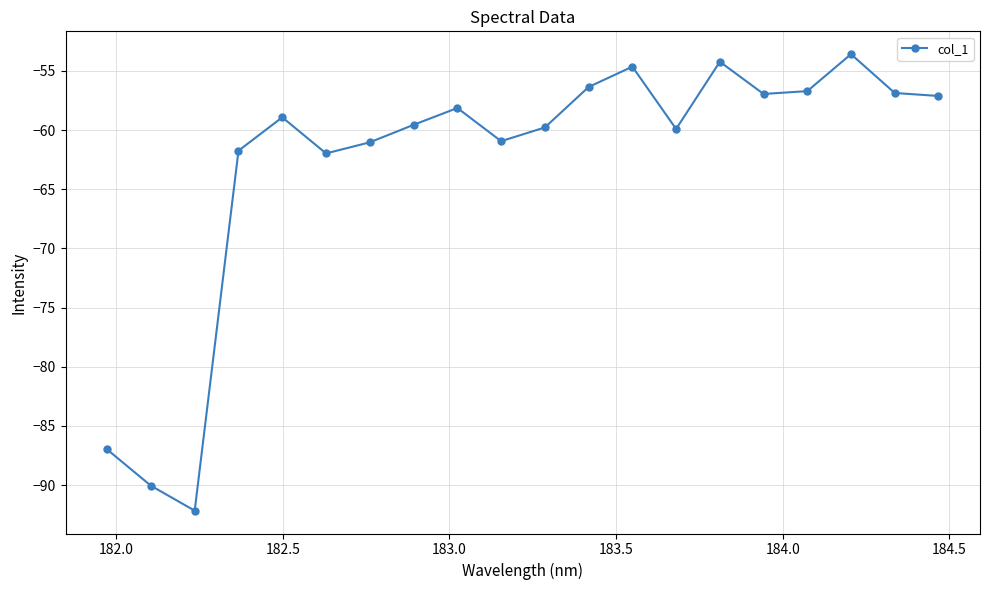

What is the value of the 7th point from the left?

-61.0